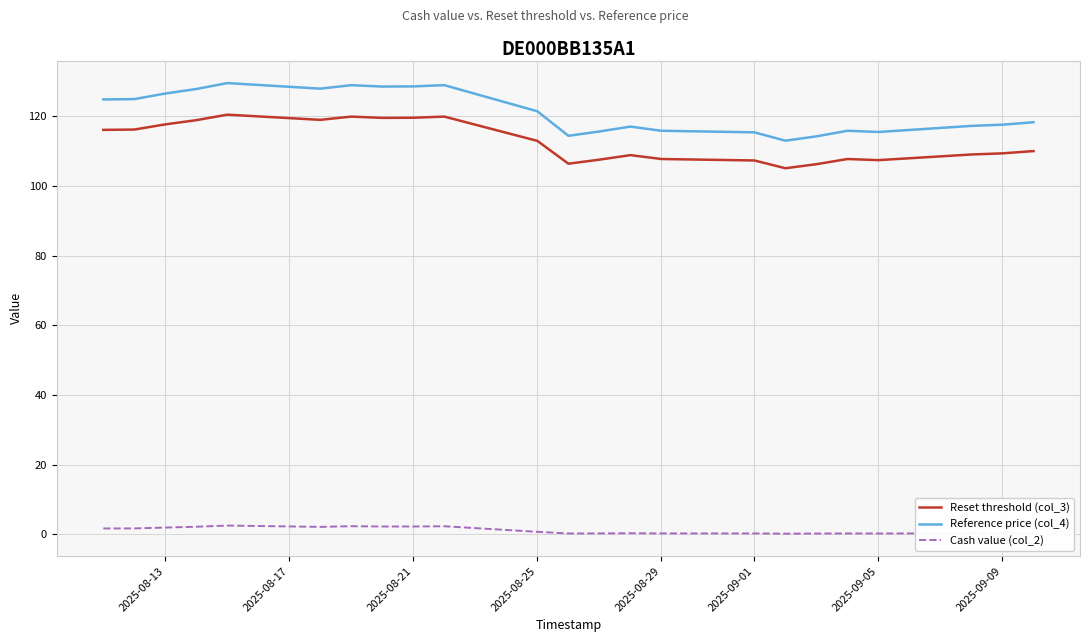

Count the number of data series in this chart.

3